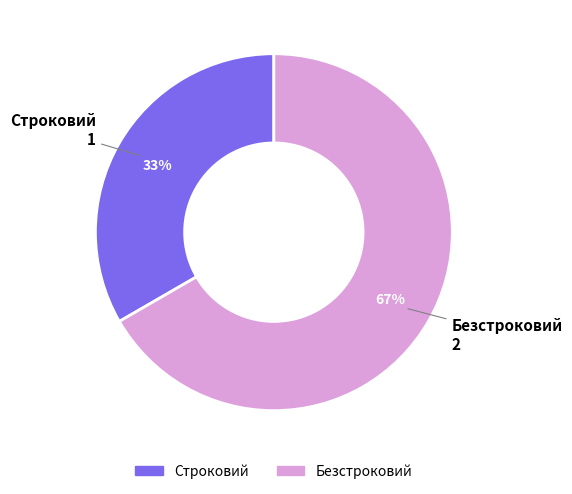

What is the ratio of the value at Безстроковий to the value at Строковий?

2.0